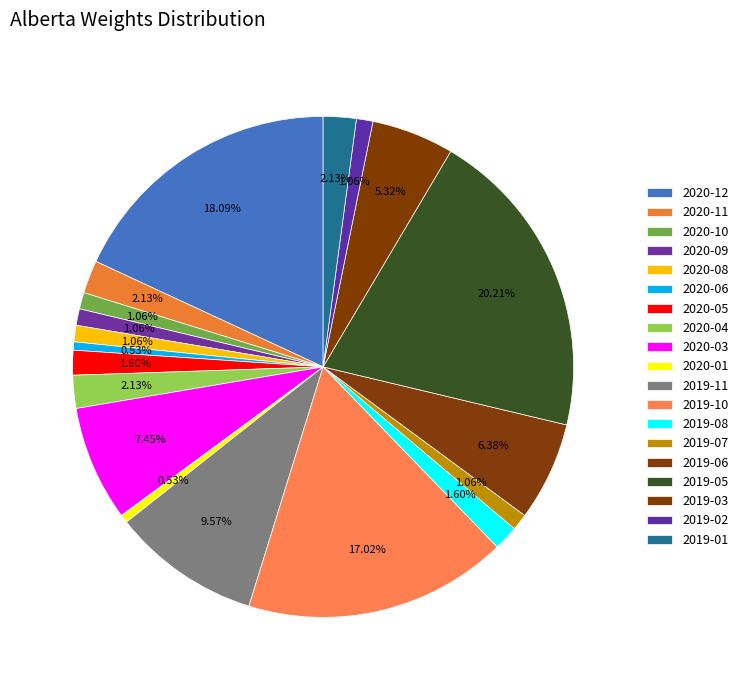

Count the number of slices in the pie.

19